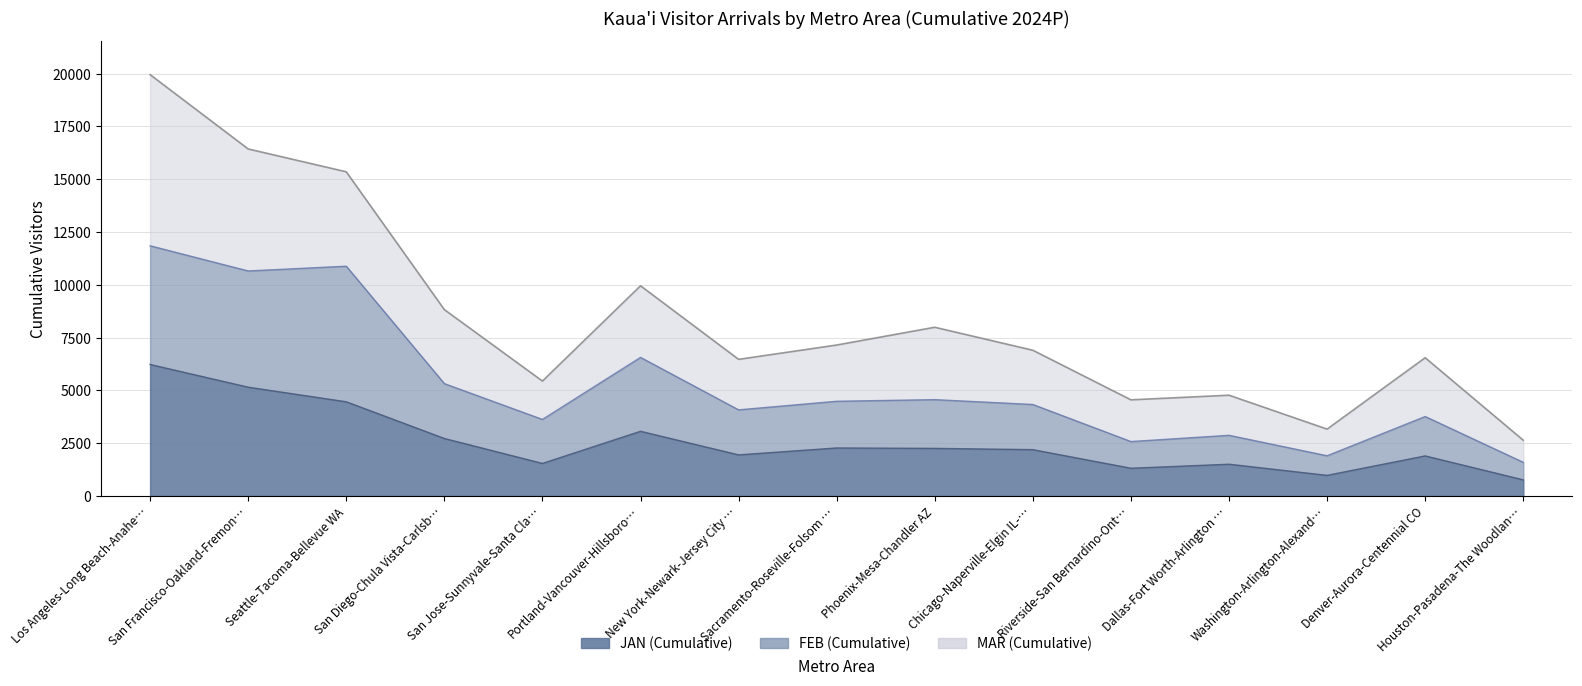

At which label is FEB closest to 6720?

Portland-Vancouver-Hillsboro…